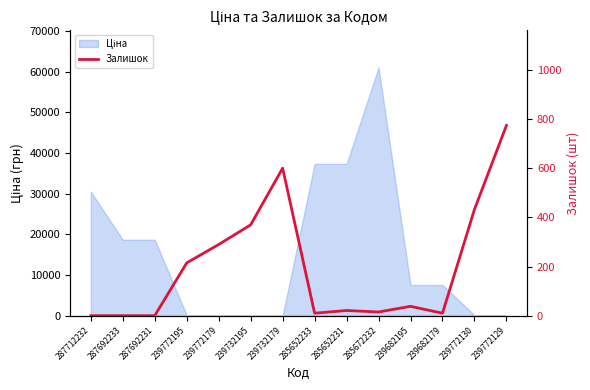

Reading left to right, transcribe all the data shown in this chart.

287712232=0	287692233=0	287692231=0	239772195=215	239772179=290	239732195=370	239732179=601	285652233=10	285652231=21	285672232=15	239682195=38	239682179=10	239772130=433	239772129=775